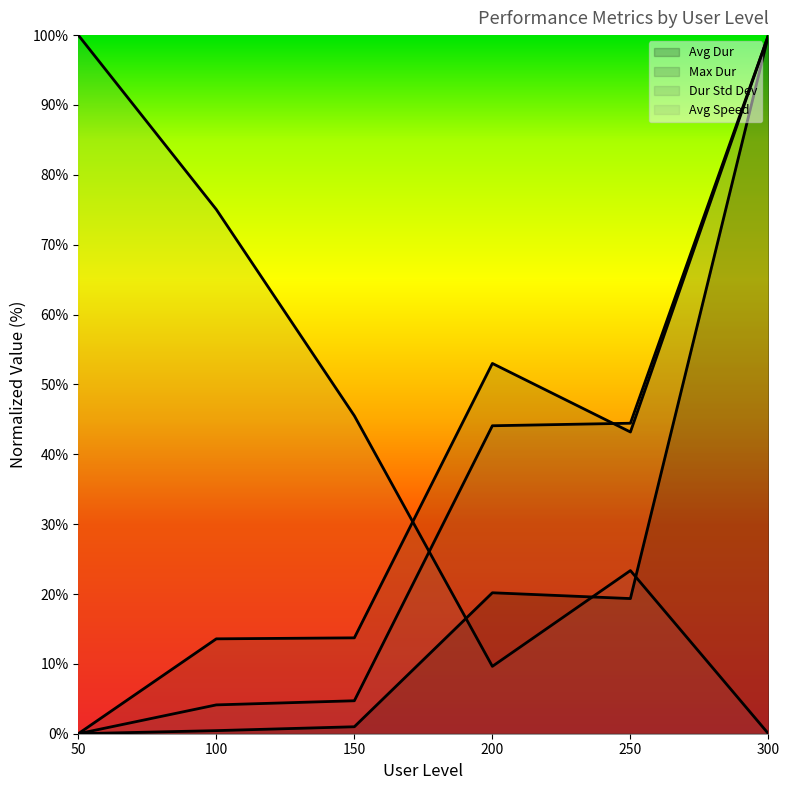

What is the difference between the maximum and minimum values in the Avg Speed series?

100.0